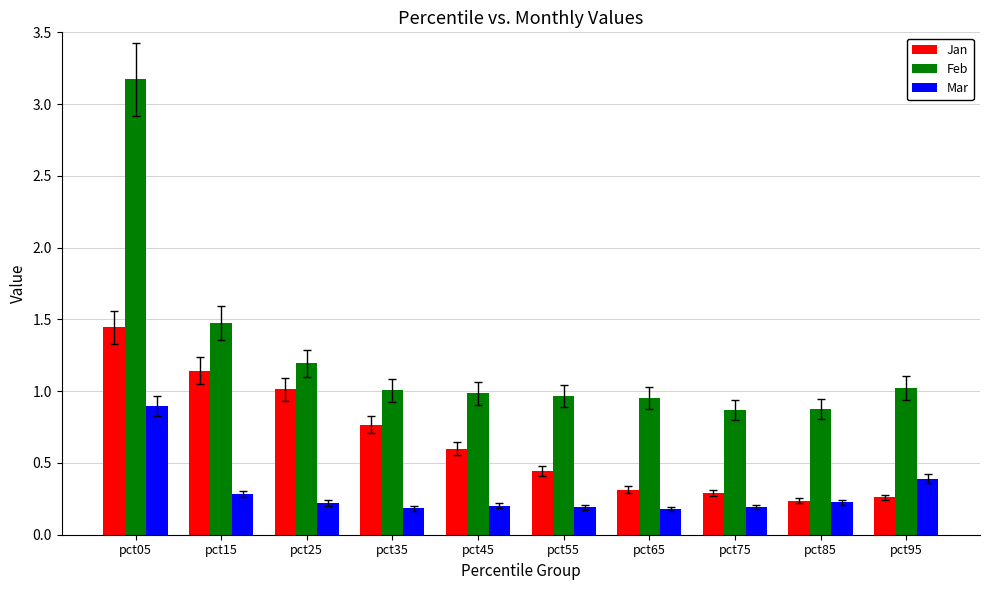

Which series has the largest range (max minus min)?

Feb